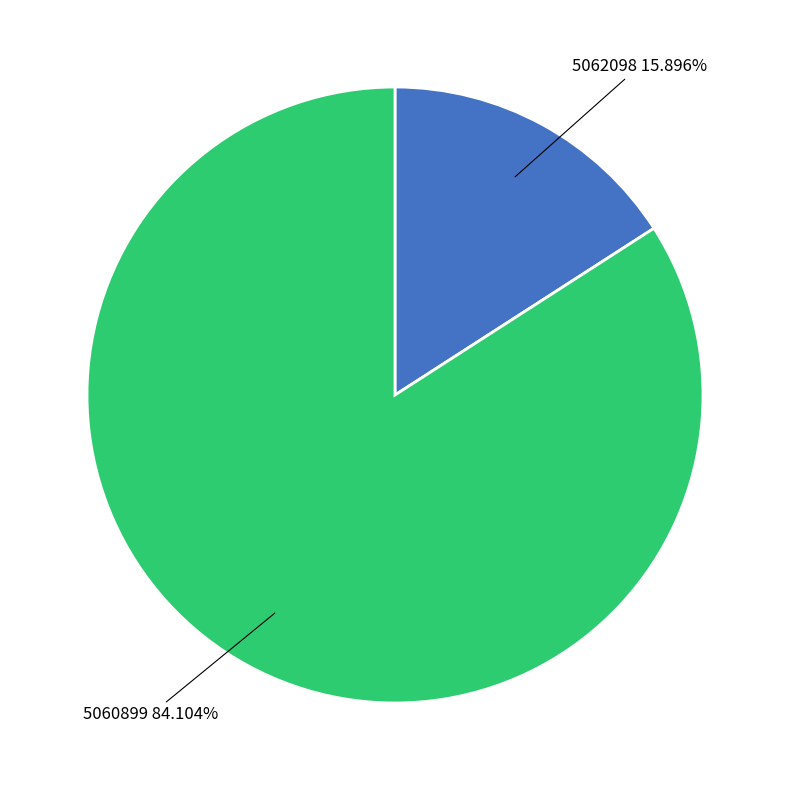

What is the ratio of the value at 5060899 84.104% to the value at 5062098 15.896%?

5.3